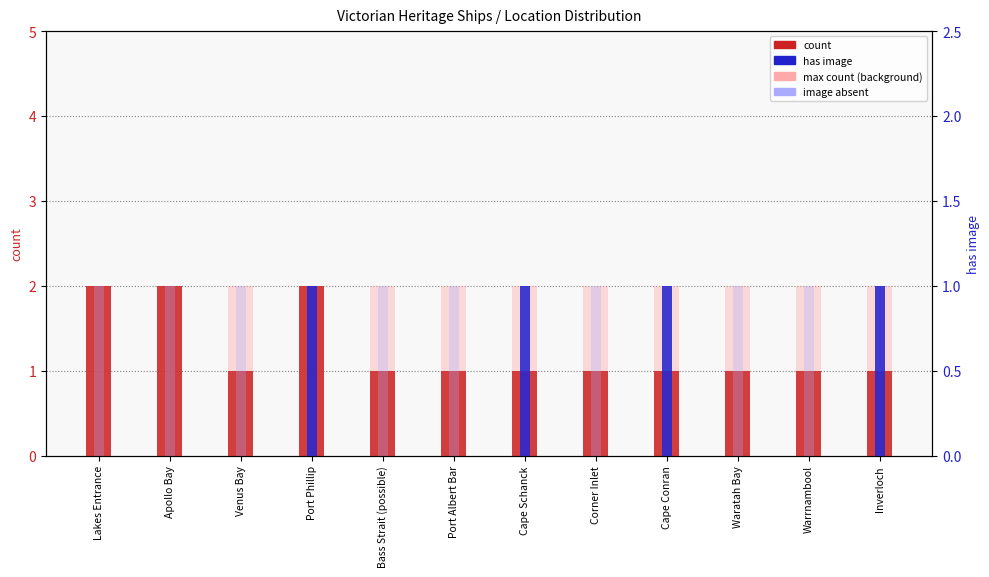

Does the chart contain any negative values?

No